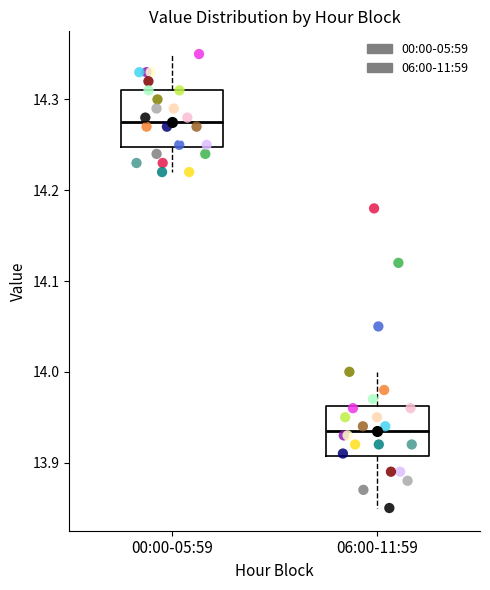

Reading left to right, read every box against the y-axis: the position of its median line, the range the box covers, and the ends of its whiskers. The values are not printed on the chart, so give them approximately, as read against the axis.

00:00-05:59: median 14.28, box 14.25 to 14.31, whiskers 14.22 to 14.35
06:00-11:59: median 13.94, box 13.91 to 13.96, whiskers 13.85 to 14.00